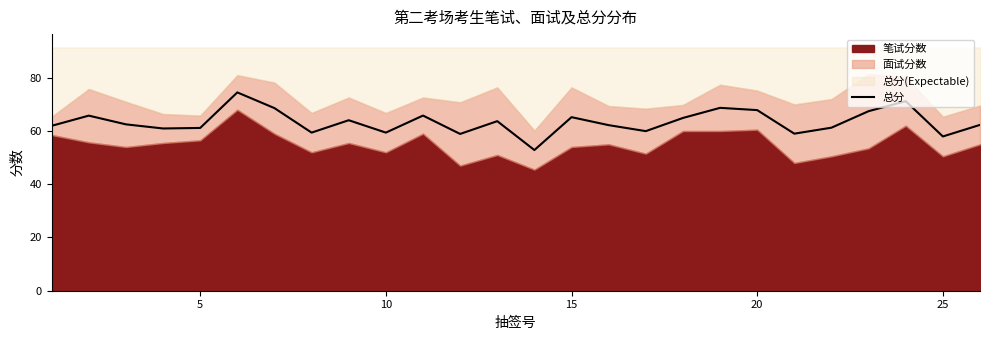

Count the number of categories in the chart.

26